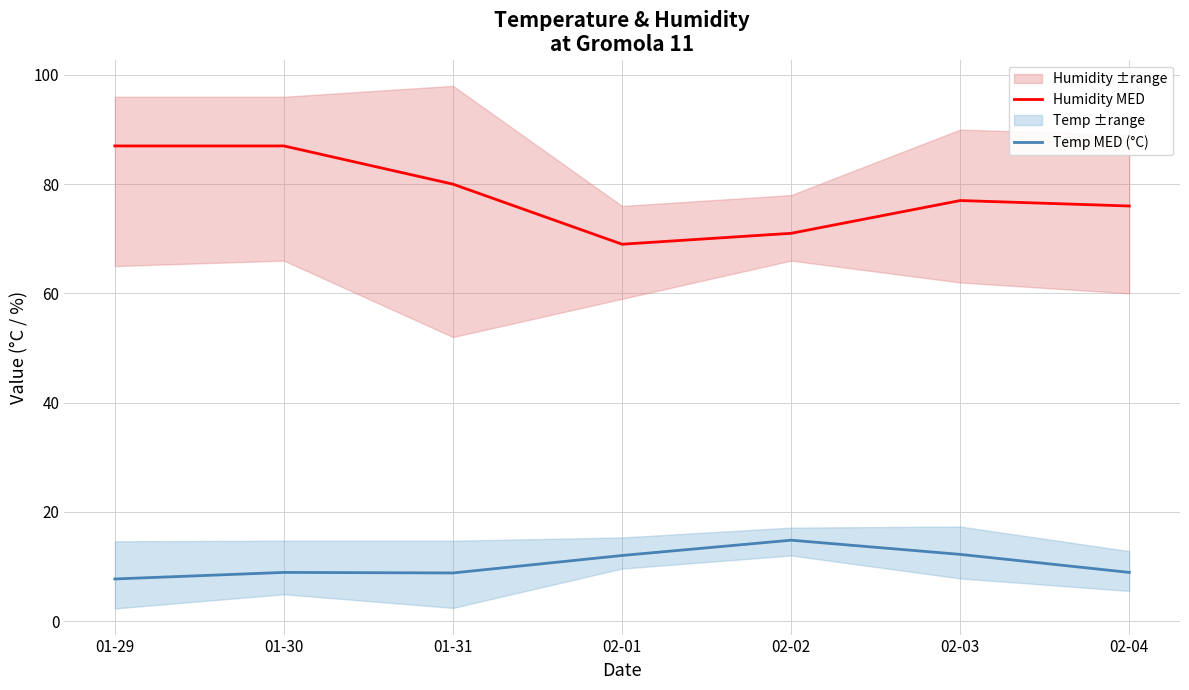

How many lines are shown in the chart?

2